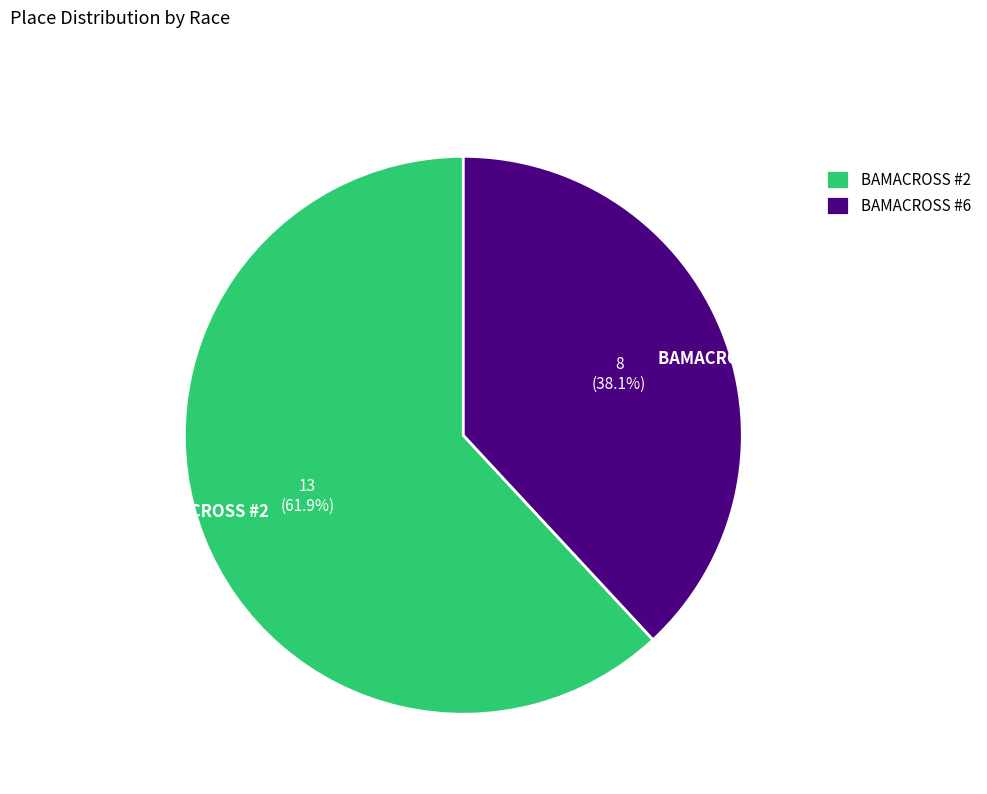

Is the sum of BAMACROSS #2 and BAMACROSS #6 greater than half?

Yes